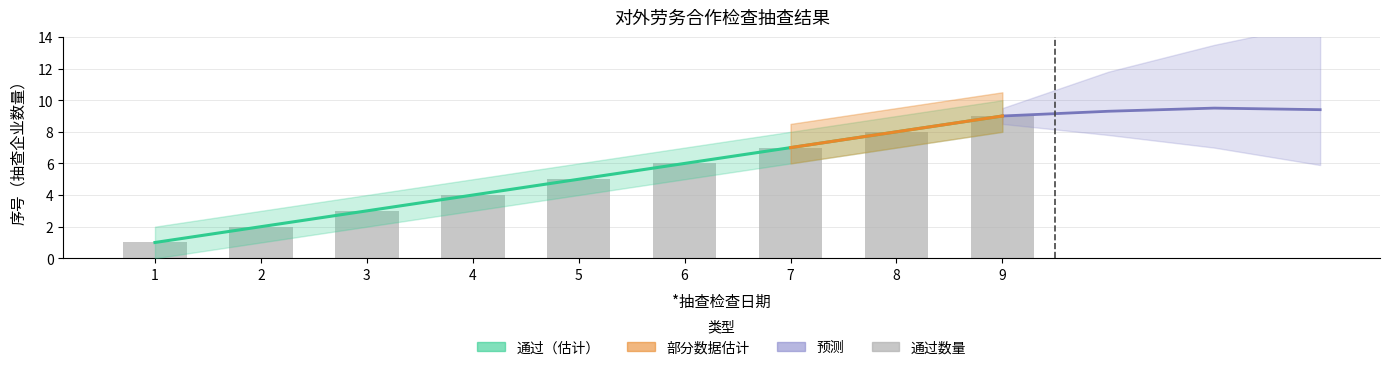

How many groups of bars are there?

9